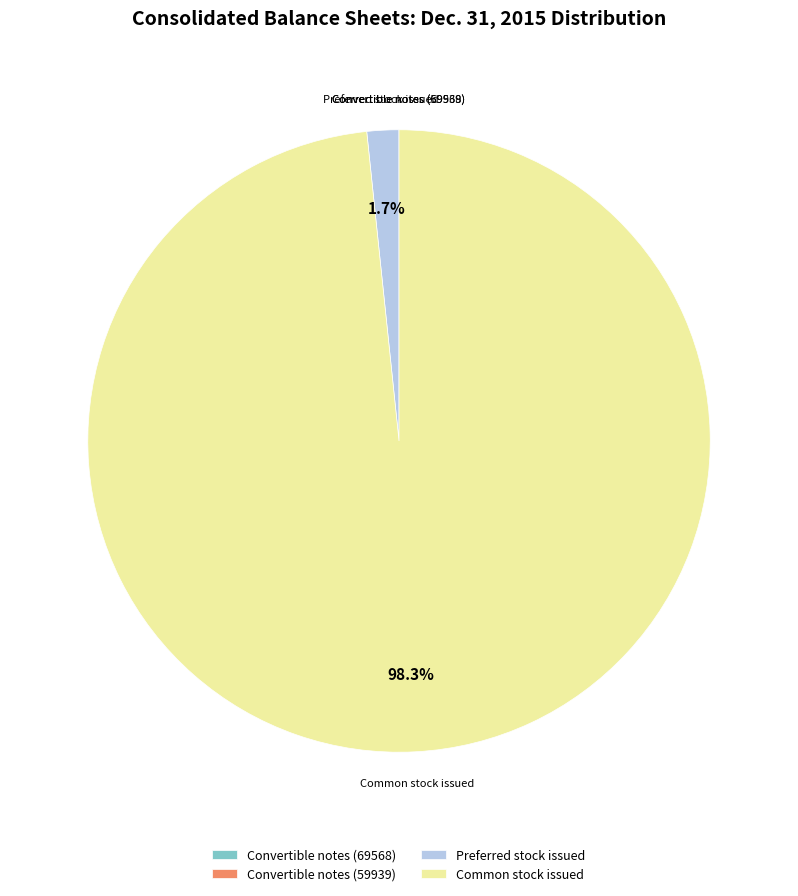

Which slice is the largest?

Common stock issued